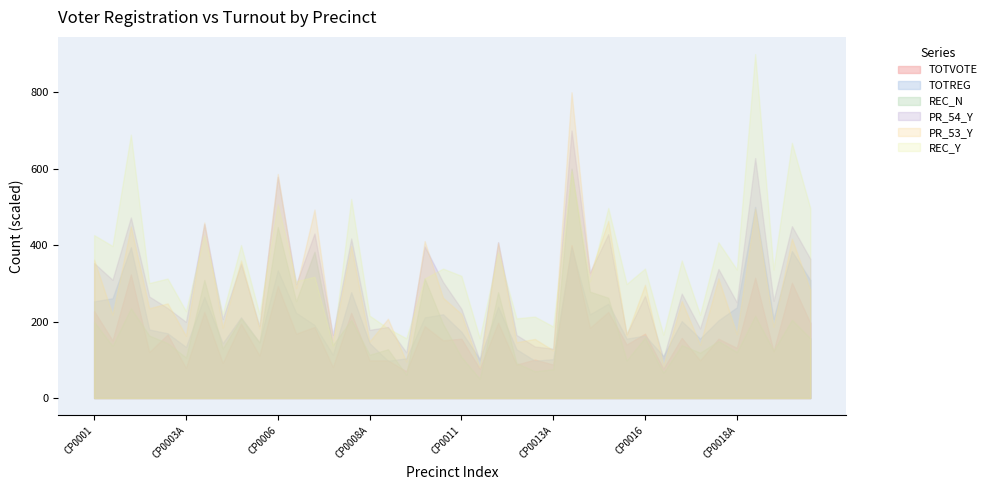

True or false: GOVDEM27 and TOTVOTE intersect in this chart.

False